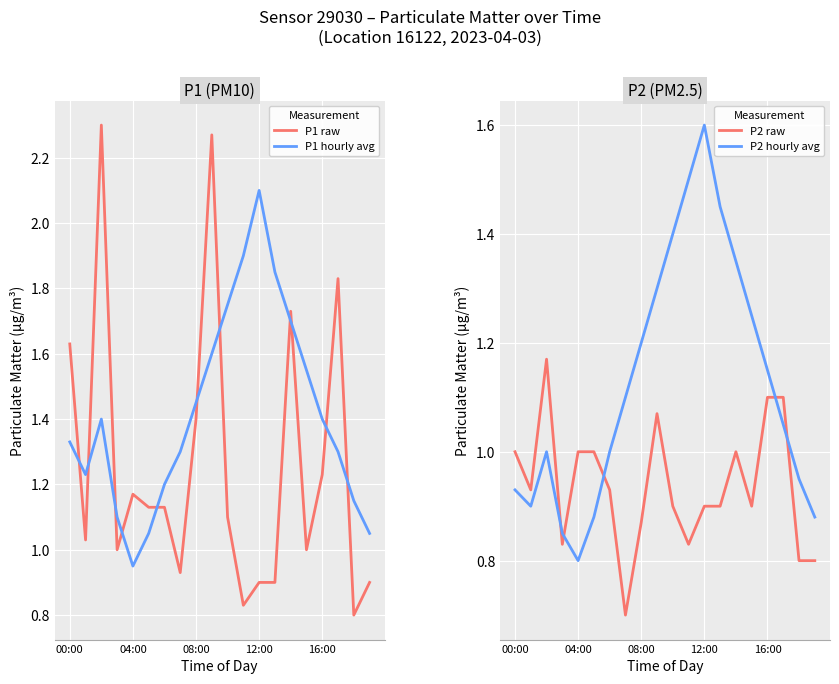

What is the minimum value for P1 raw?

0.8